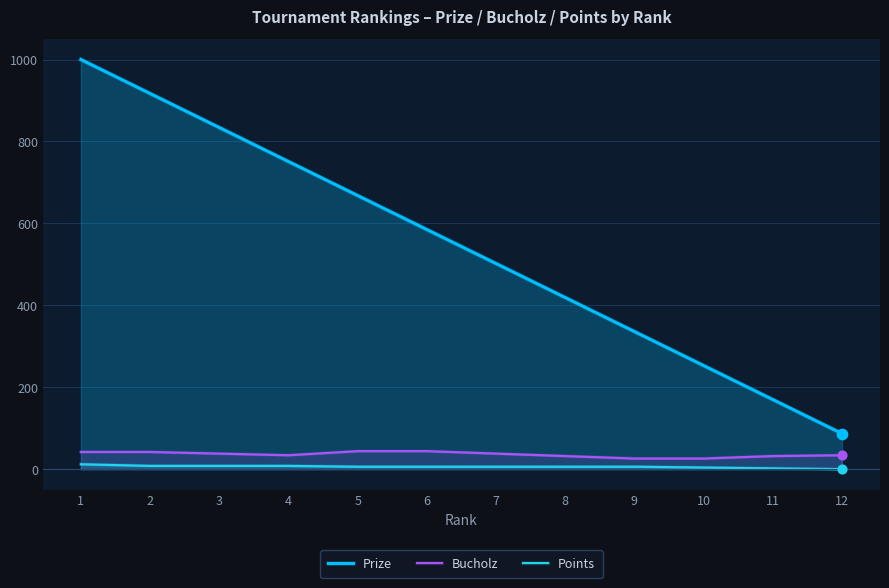

What is the total value across all series at 7?

546